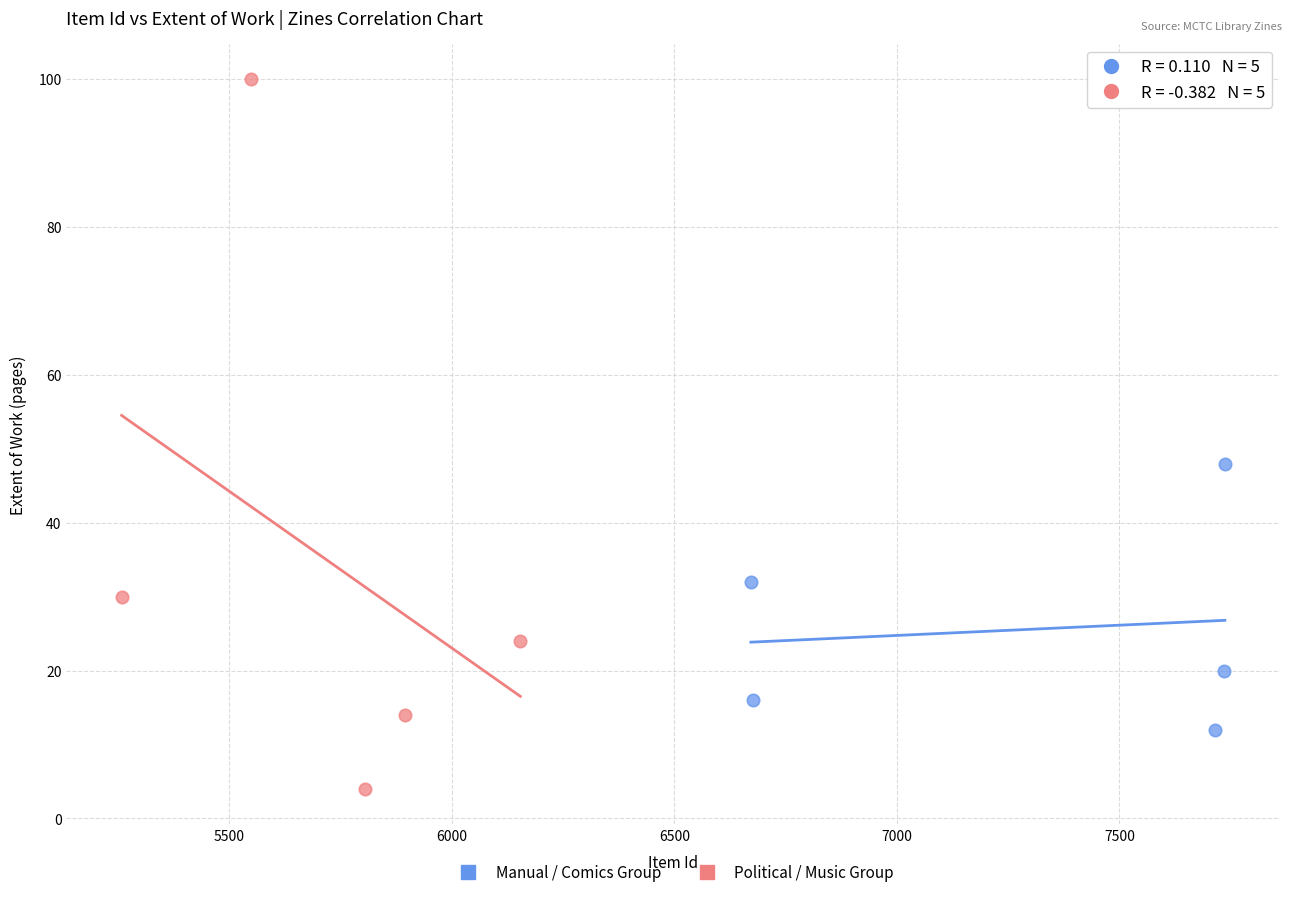

What are all the series names shown in the legend?

Manual / Comics Group, Political / Music Group